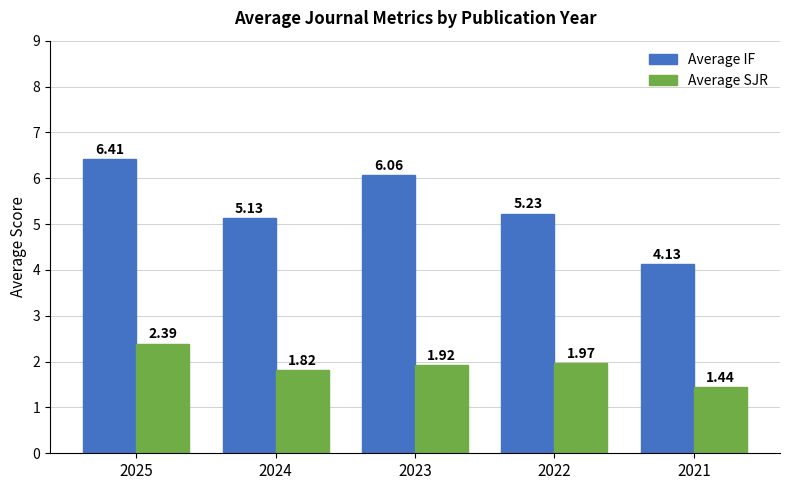

Which label corresponds to the smallest value in the chart?

2021